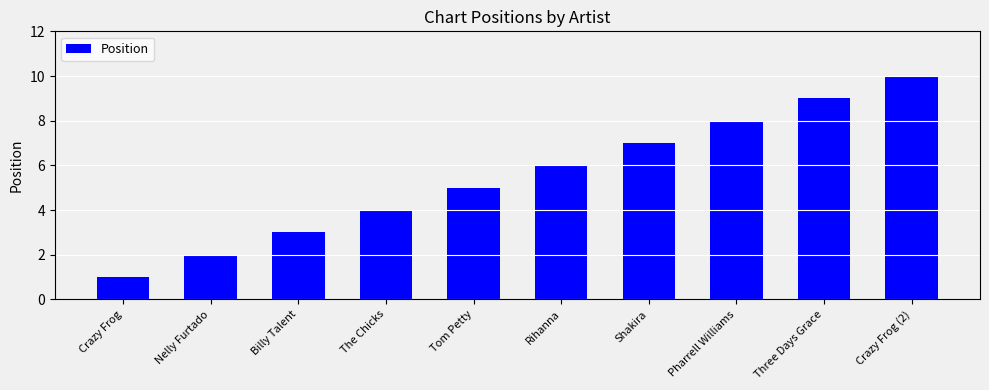

The chart shows a value of 7 at Shakira. True or false?

True